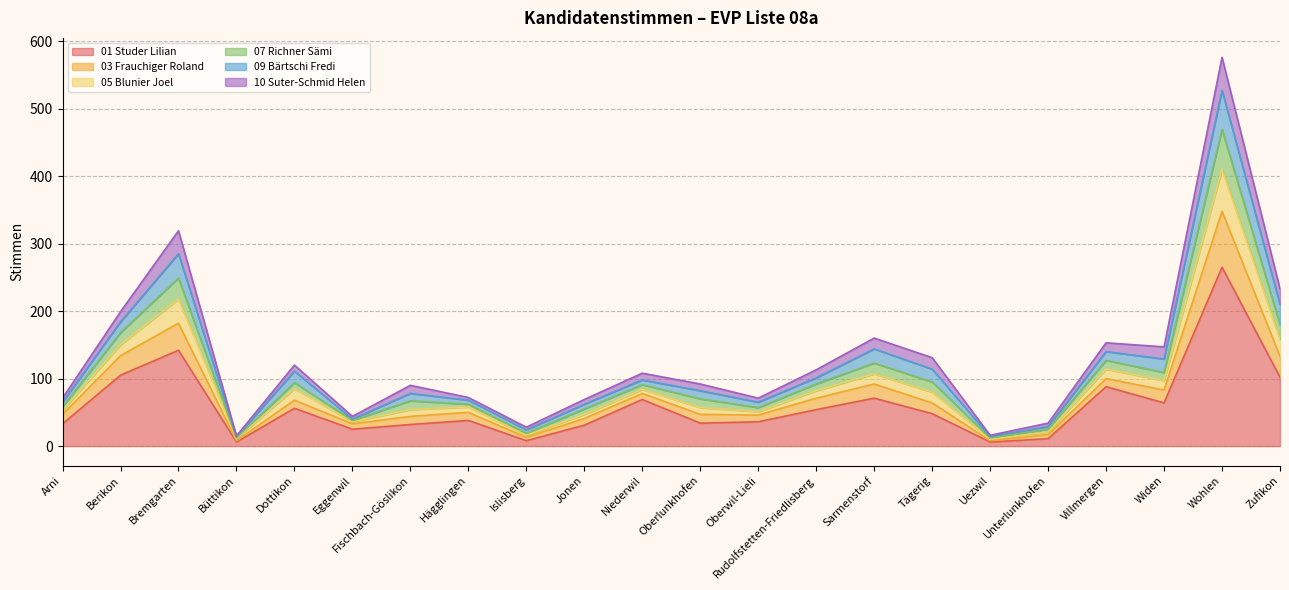

Which category has the highest value in the 01 Studer Lilian series?

Wohlen